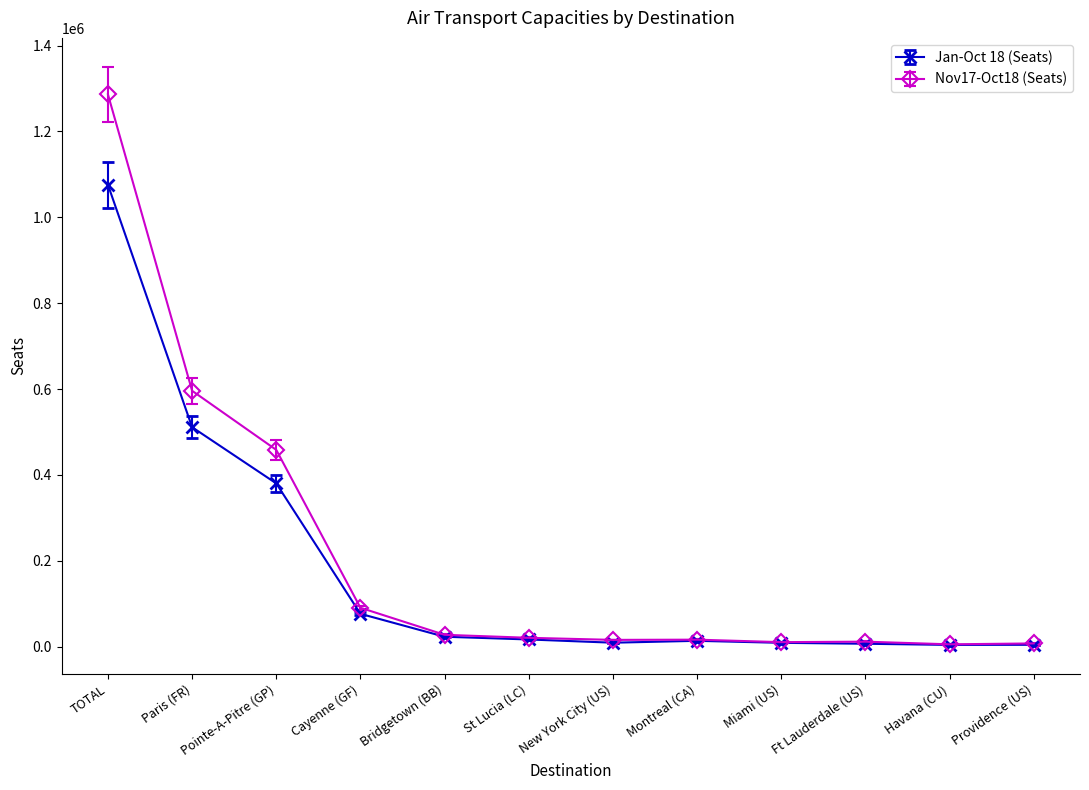

What is the difference between the Jan-Oct 18 (Seats) values at Ft Lauderdale (US) and Miami (US)?

2148